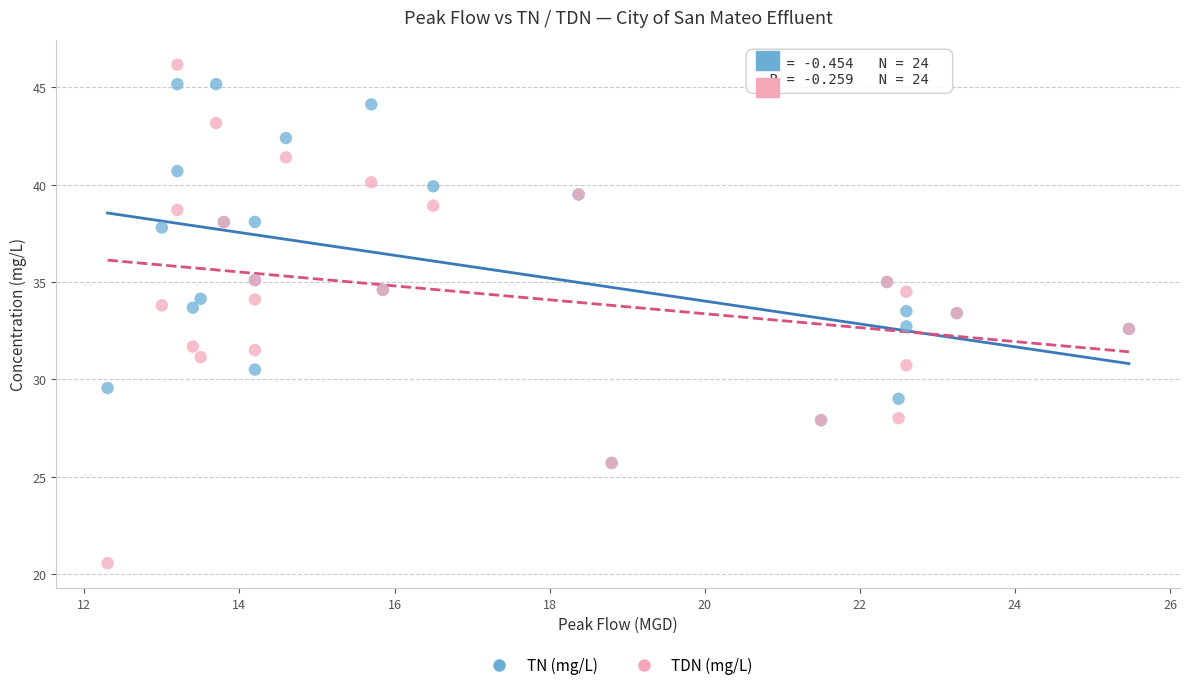

What are all the series names shown in the legend?

TN (mg/L), TDN (mg/L)